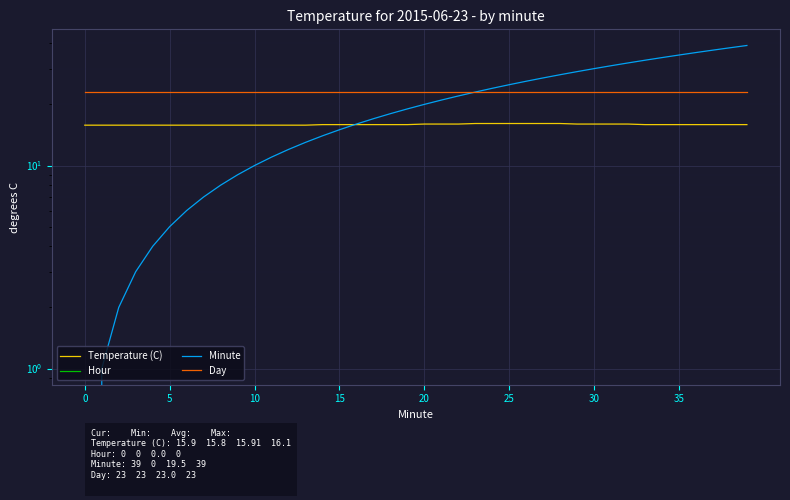

Rank the series at 10 from lowest to highest value.

Hour, Minute, Temperature (C), Day